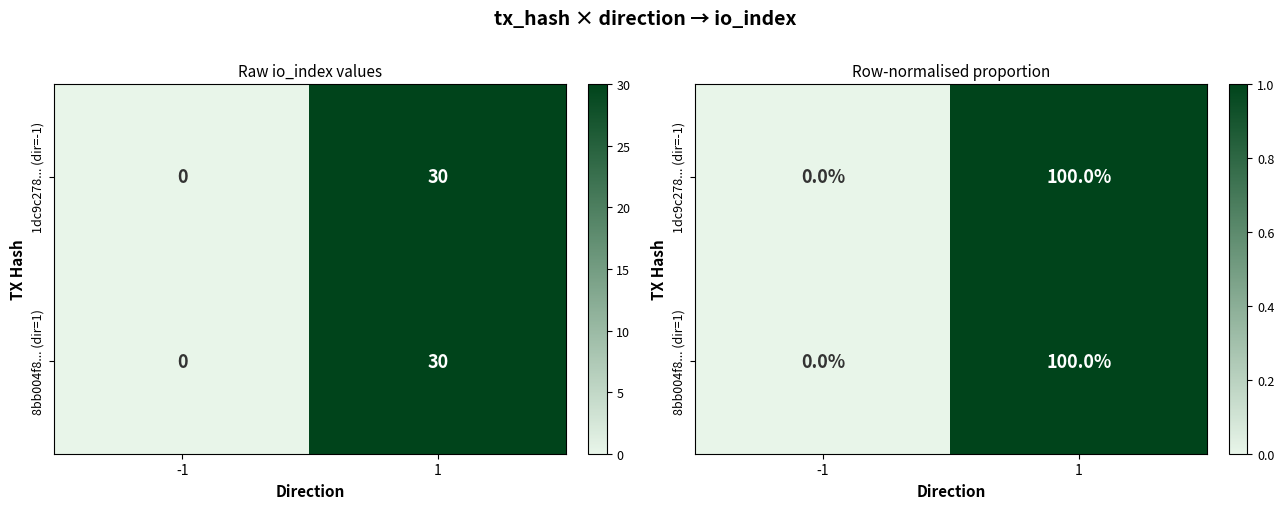

Which series has the largest total across all categories?

1dc9c278... (dir=-1)